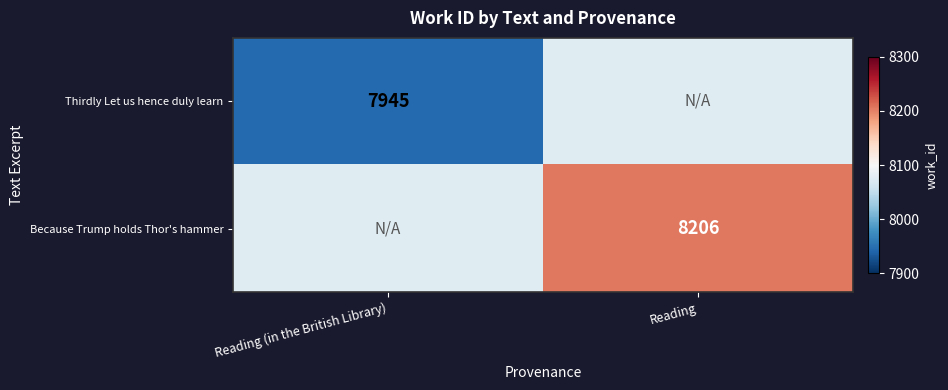

The value of Thirdly Let us hence duly learn at Reading (in the British Library) is 7945.0. True or false?

True